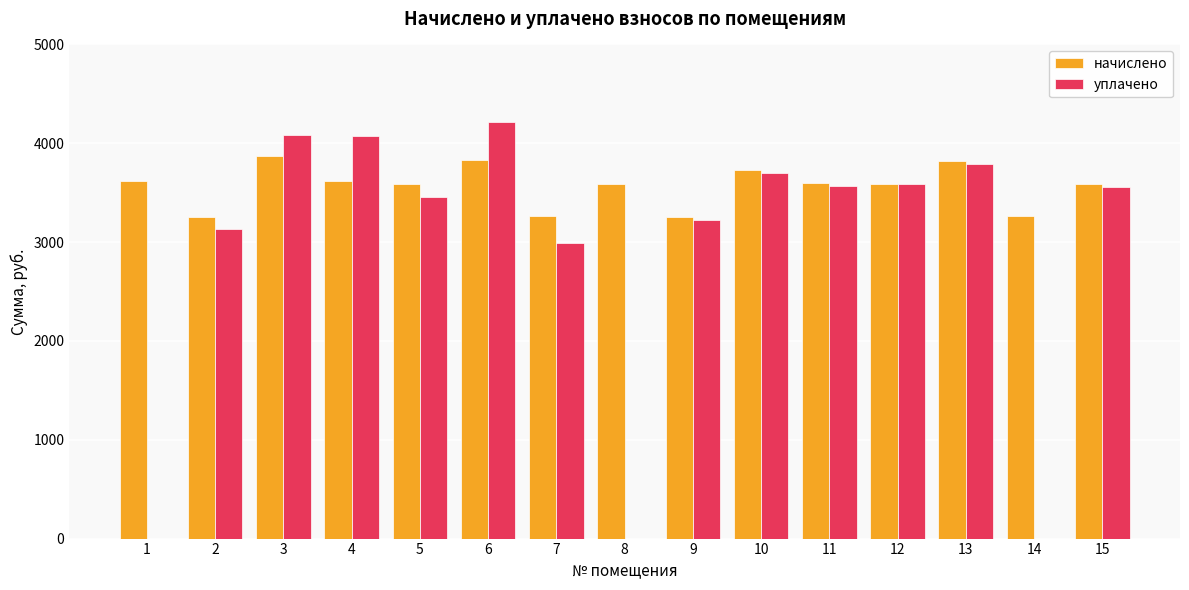

What are all the series names shown in the legend?

начислено, уплачено